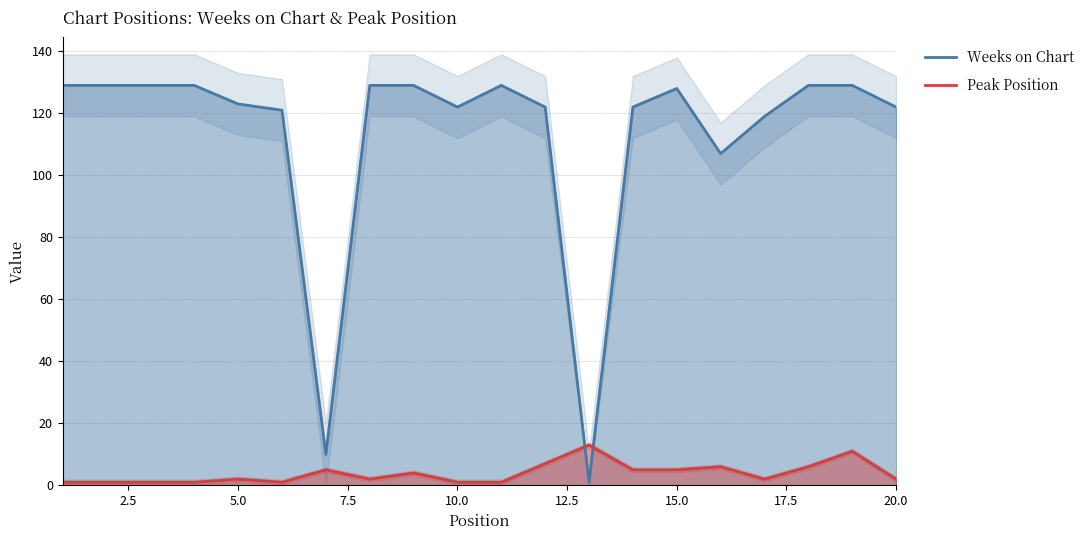

The Weeks on Chart series shows 166 at 10.0. True or false?

False